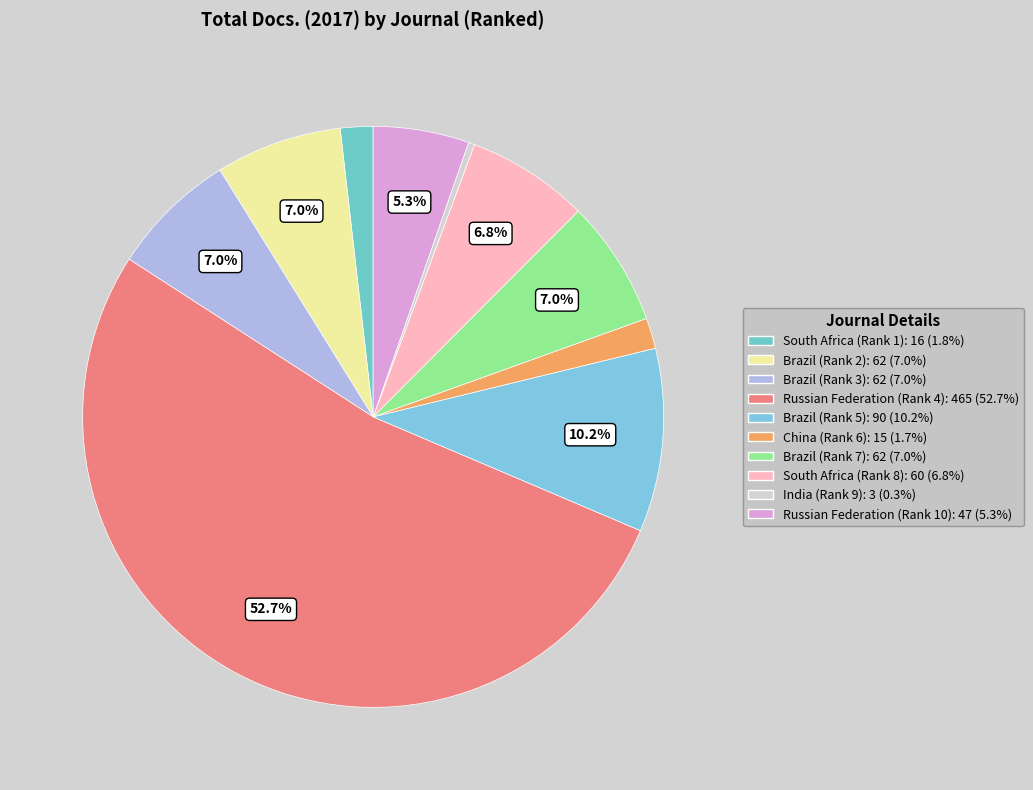

Is the sum of Brazil (Rank 3) and Brazil (Rank 7) greater than half?

No